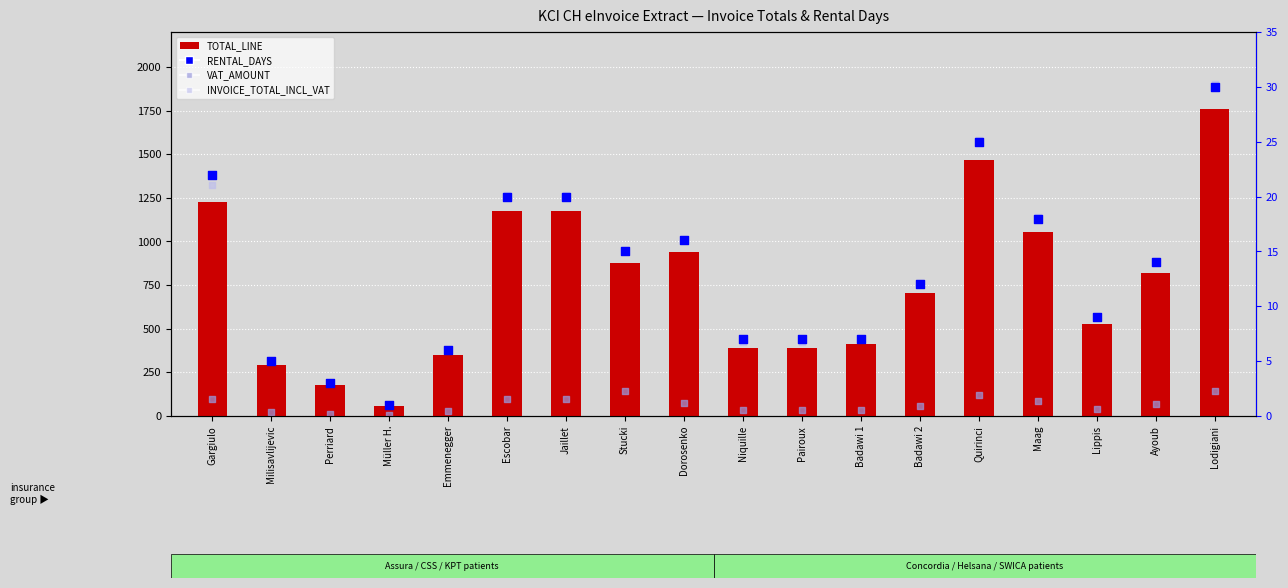

Which series contains the lowest Y value?

RENTAL_DAYS